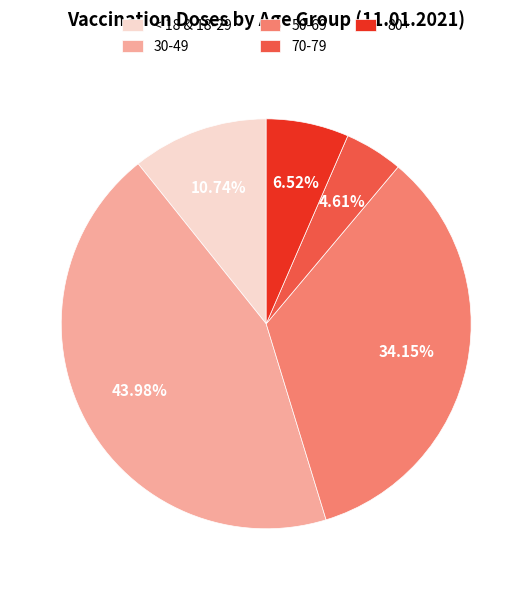

Do 80+ and 50-69 together represent more than half of the pie?

No